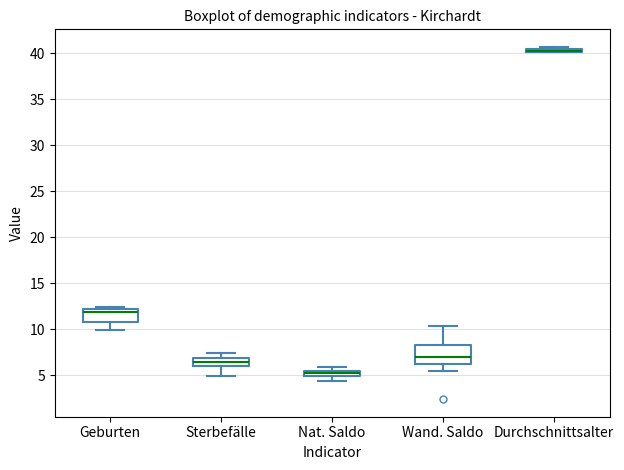

Comparing the boxes themselves (not the whiskers), which one is the tallest?

Wand. Saldo